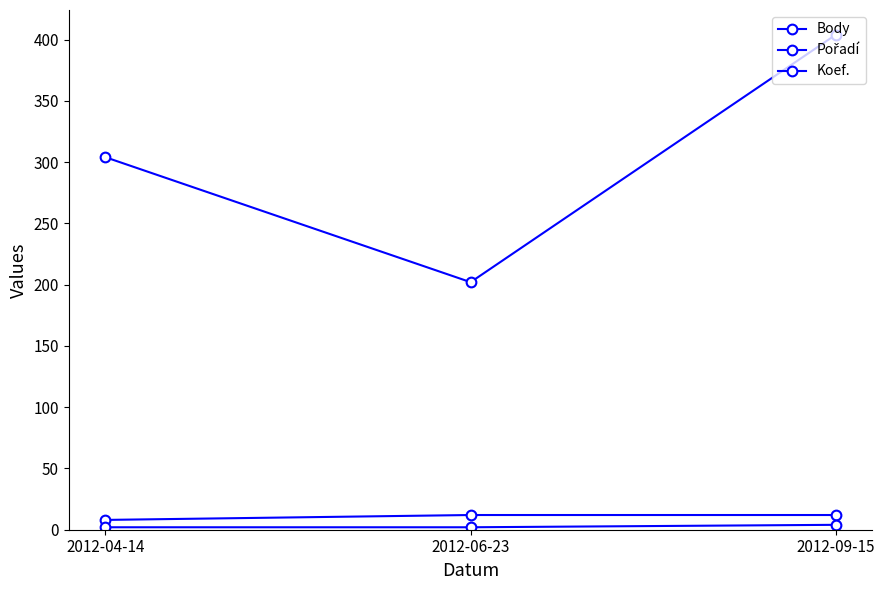

Count the number of categories in the chart.

3